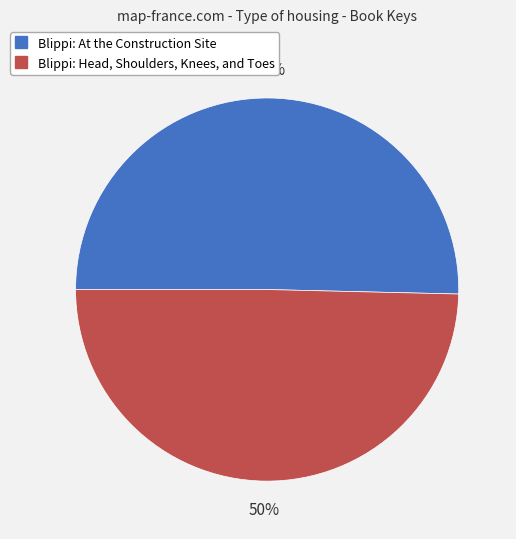

To the nearest percent, what is the average slice percentage?

50%